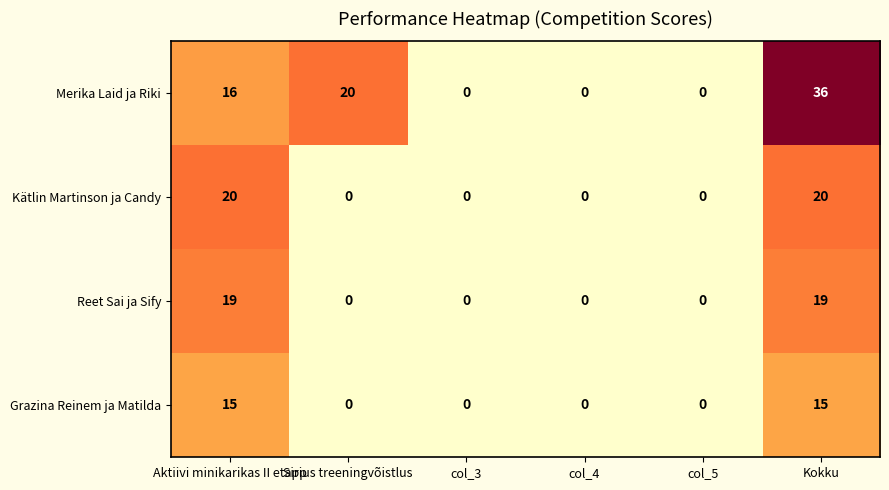

What is the maximum value for Grazina Reinem ja Matilda?

15